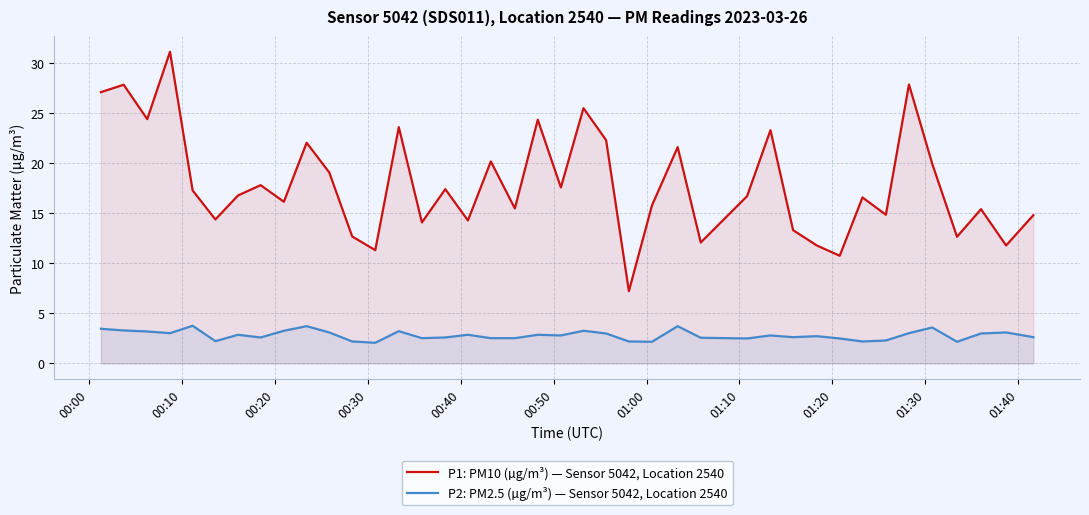

What is the difference between the second highest and minimum values in the P2: PM2.5 (µg/m³) — Sensor 5042, Location 2540 series?

1.7